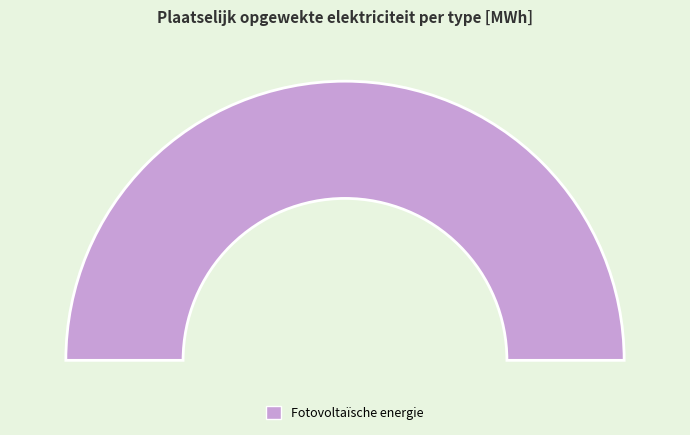

To the nearest percent, what is the difference between the largest and smallest slice percentages?

100%